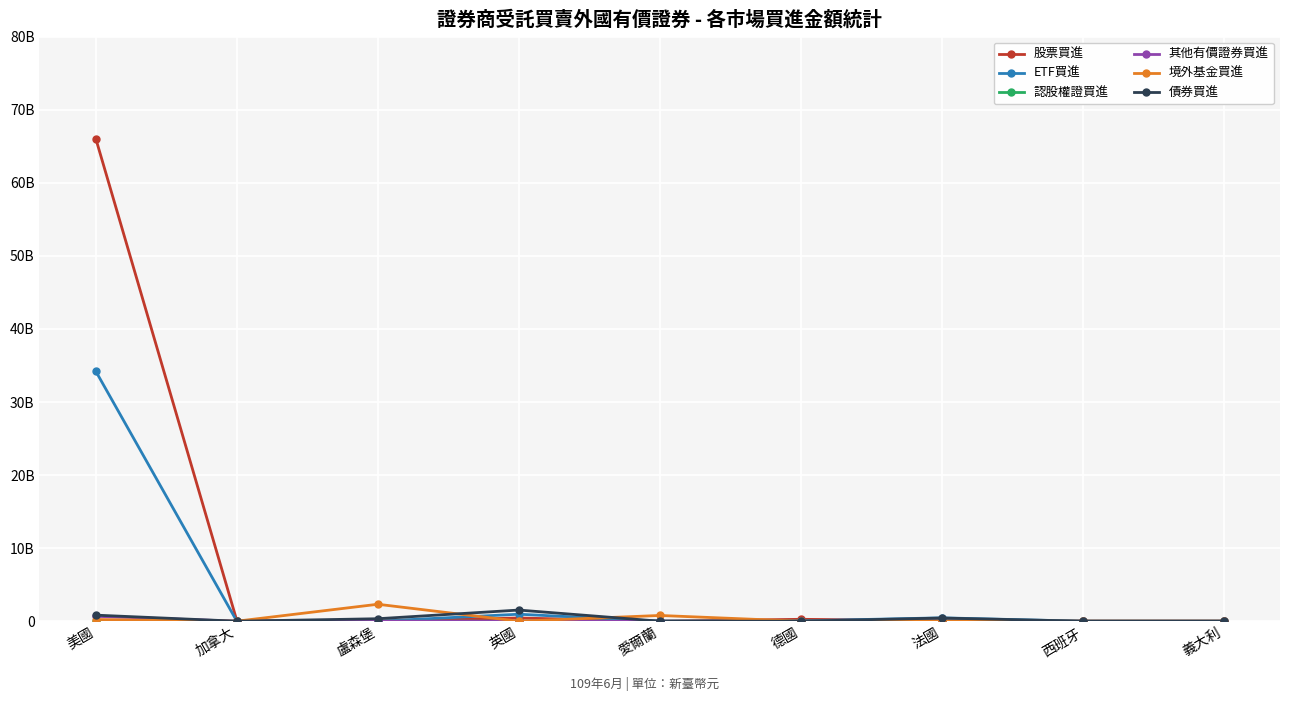

Which series has the largest total across all categories?

股票買進